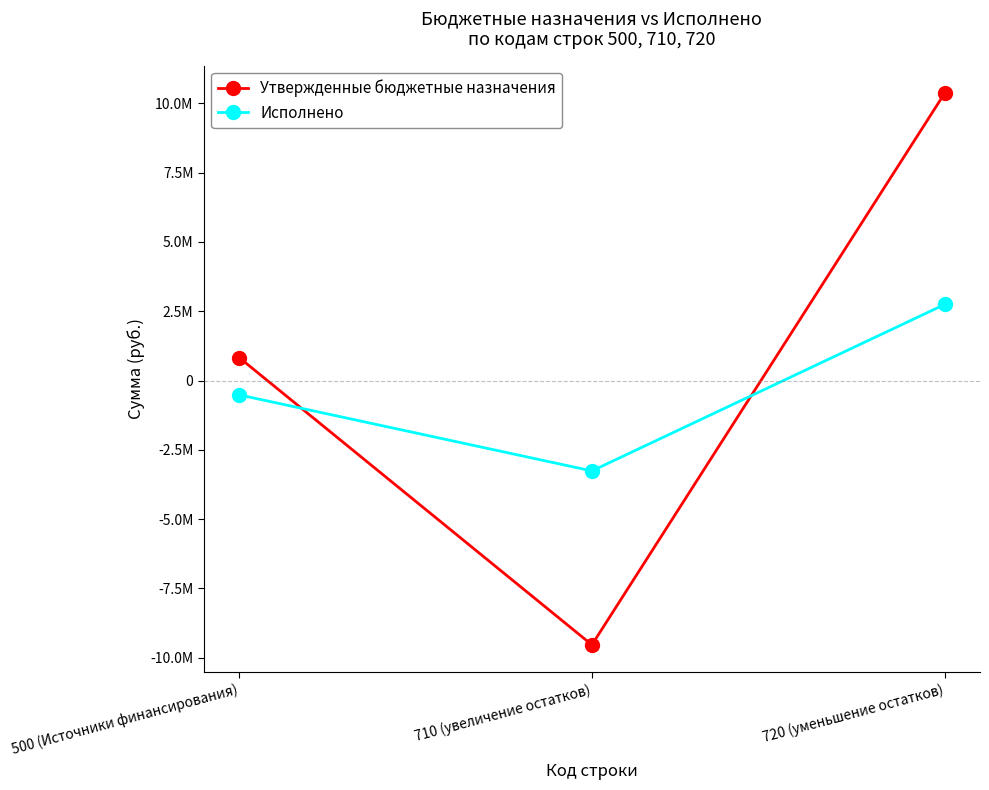

Does the chart have visible grid lines?

No